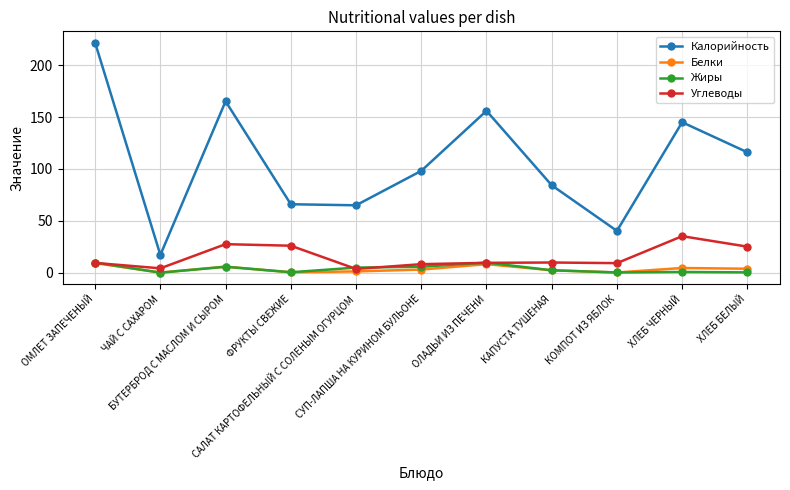

What are all the series names shown in the legend?

Калорийность, Белки, Жиры, Углеводы